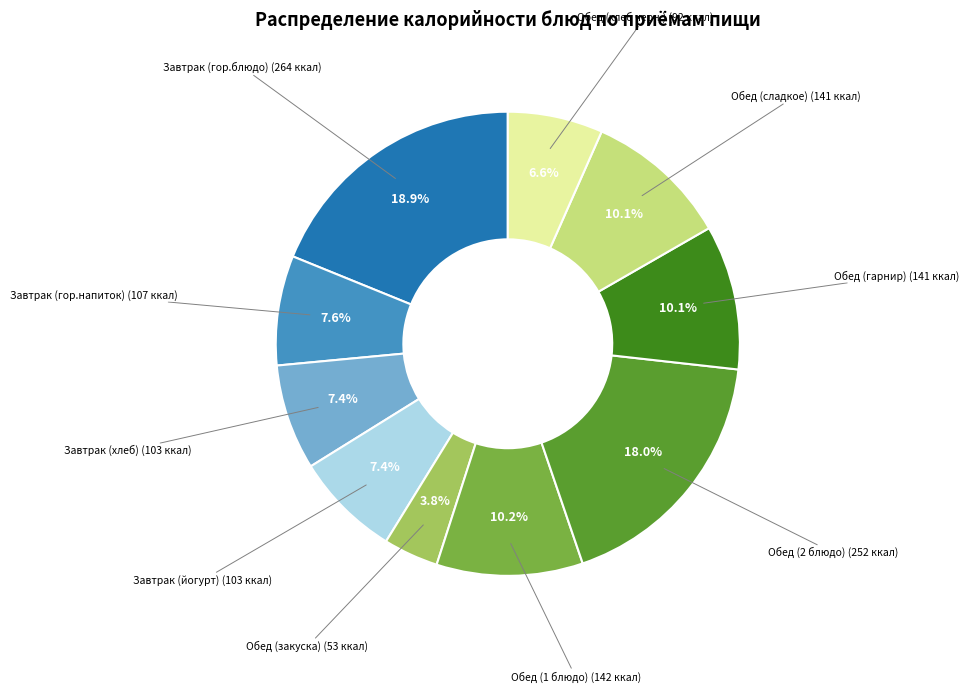

How many segments does this pie chart have?

10